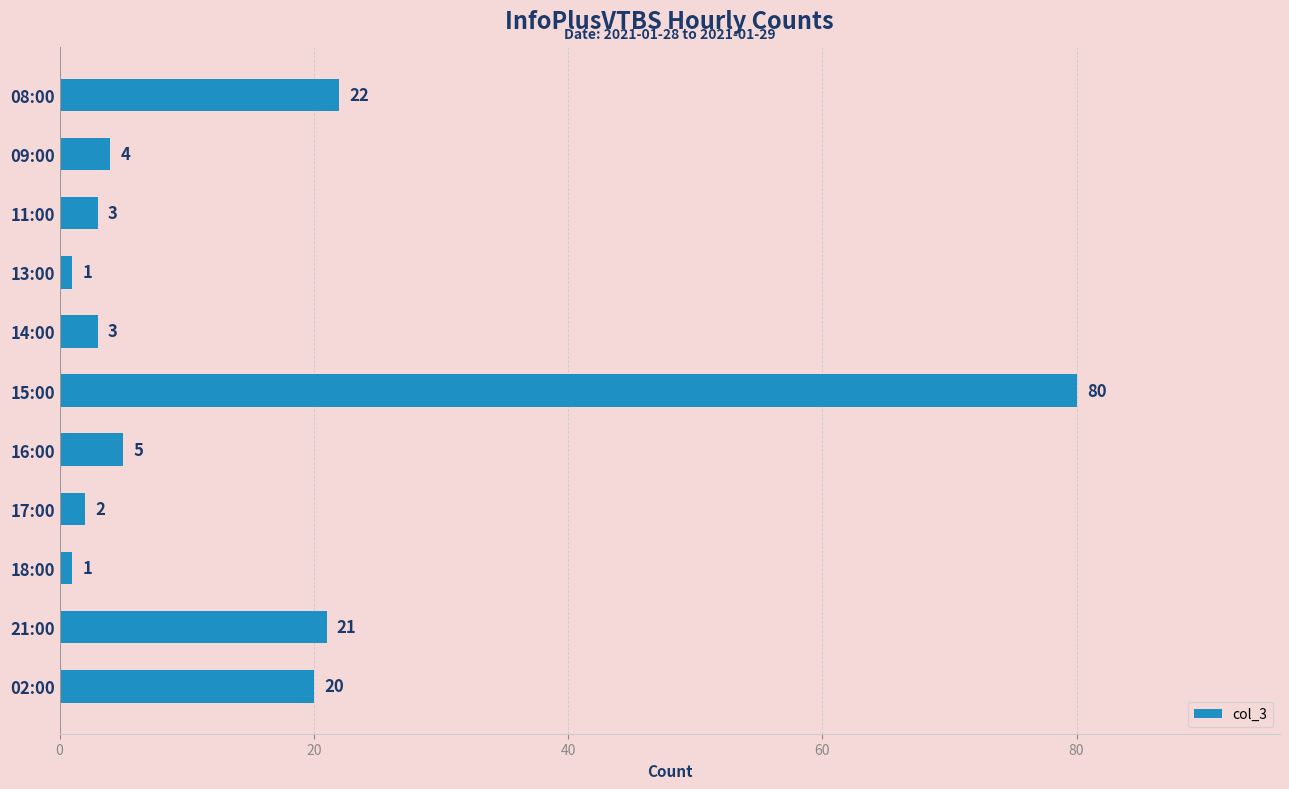

Where is the data nearest to the value 40?

08:00